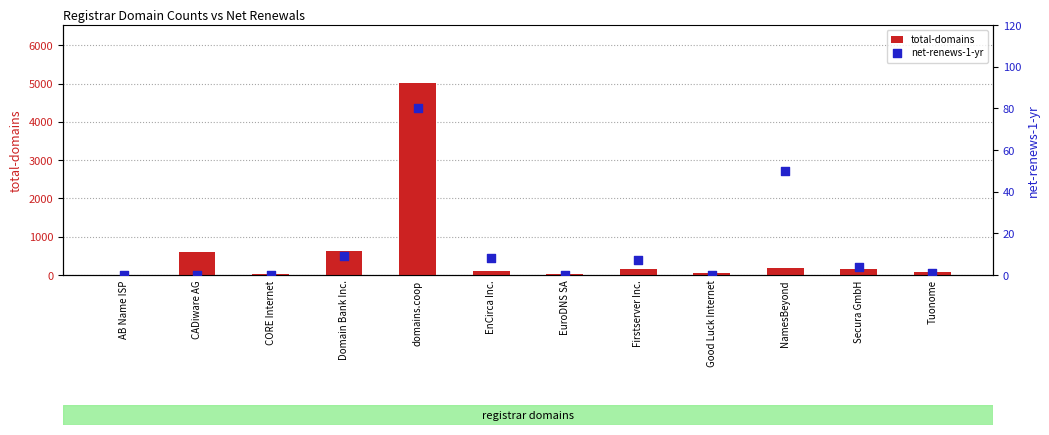

Is the value of net-renews-1-yr at Domain Bank Inc. greater than the value of total-domains at Secura GmbH?

No